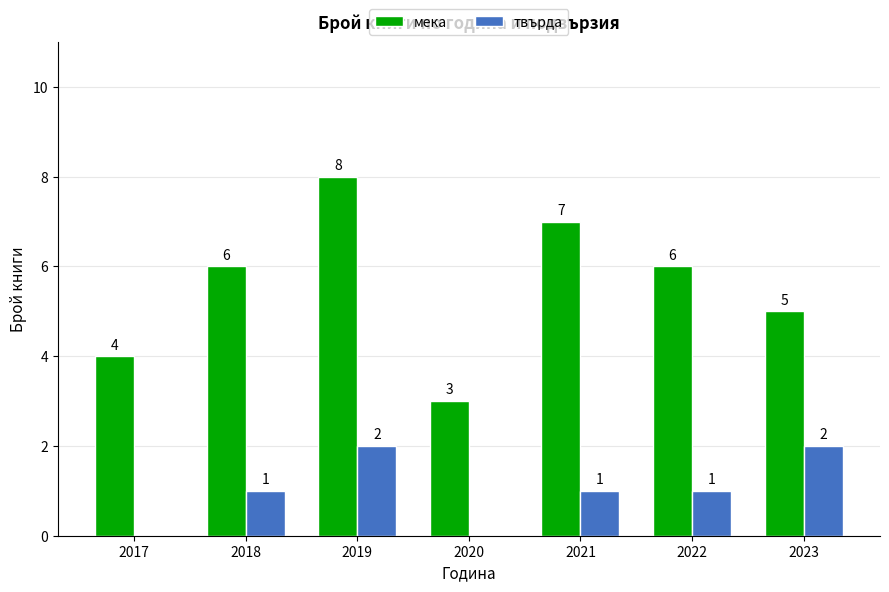

What is the greatest value displayed?

8